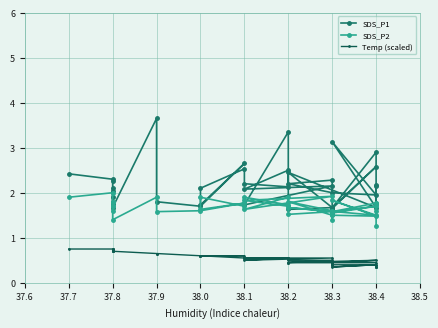

Reading left to right, extract all data points from this chart.

SDS_P1: 2.4	2.3	2.2	2.0	1.8	2.1	1.9	1.7	3.6	1.8	1.7	2.6	1.7	2.1	2.5	2.2	2.1	2.5	2.1	2.1	1.7	3.4	1.6	1.7	2.5	1.7	3.1	1.9	2.0	2.2	2.3	1.6	1.6	1.6	2.6	1.7	2.9	2.2	1.8	2.1
SDS_P2: 1.9	2.0	1.7	1.8	1.6	1.8	1.7	1.4	1.9	1.6	1.6	1.8	1.6	1.9	1.7	1.9	1.7	1.7	1.8	1.9	1.6	1.9	1.5	1.6	1.7	1.5	1.8	1.5	1.5	1.8	1.6	1.5	1.4	1.6	1.7	1.6	1.8	1.8	1.6	1.3
Temp (scaled): 0.8	0.8	0.8	0.8	0.7	0.7	0.7	0.7	0.7	0.7	0.6	0.6	0.6	0.6	0.6	0.6	0.6	0.6	0.5	0.6	0.6	0.6	0.5	0.5	0.4	0.5	0.4	0.4	0.4	0.4	0.4	0.4	0.4	0.4	0.4	0.3	0.4	0.3	0.3	0.3